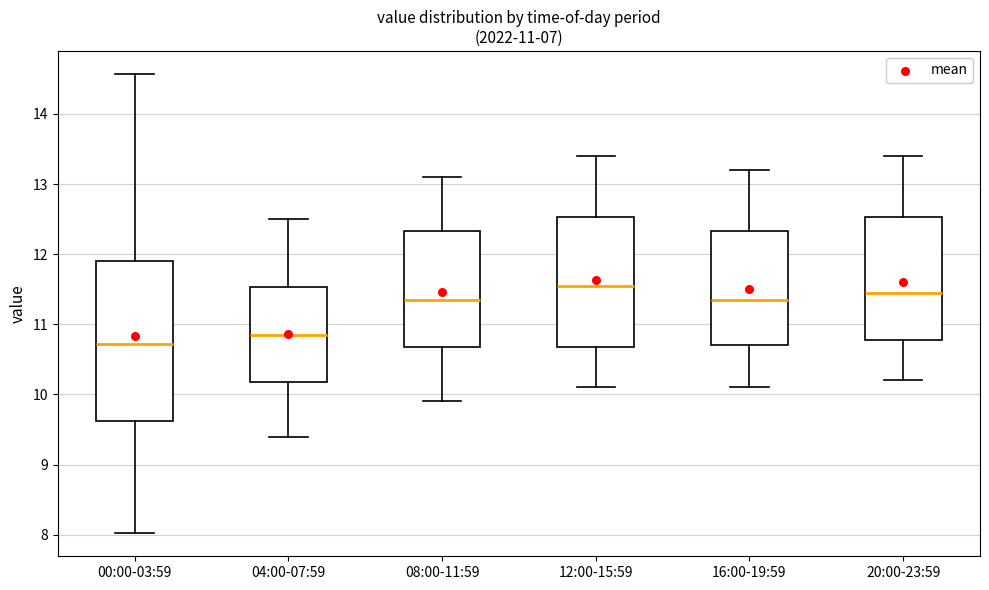

Which box is the tallest, from its lower edge to its upper edge?

00:00-03:59